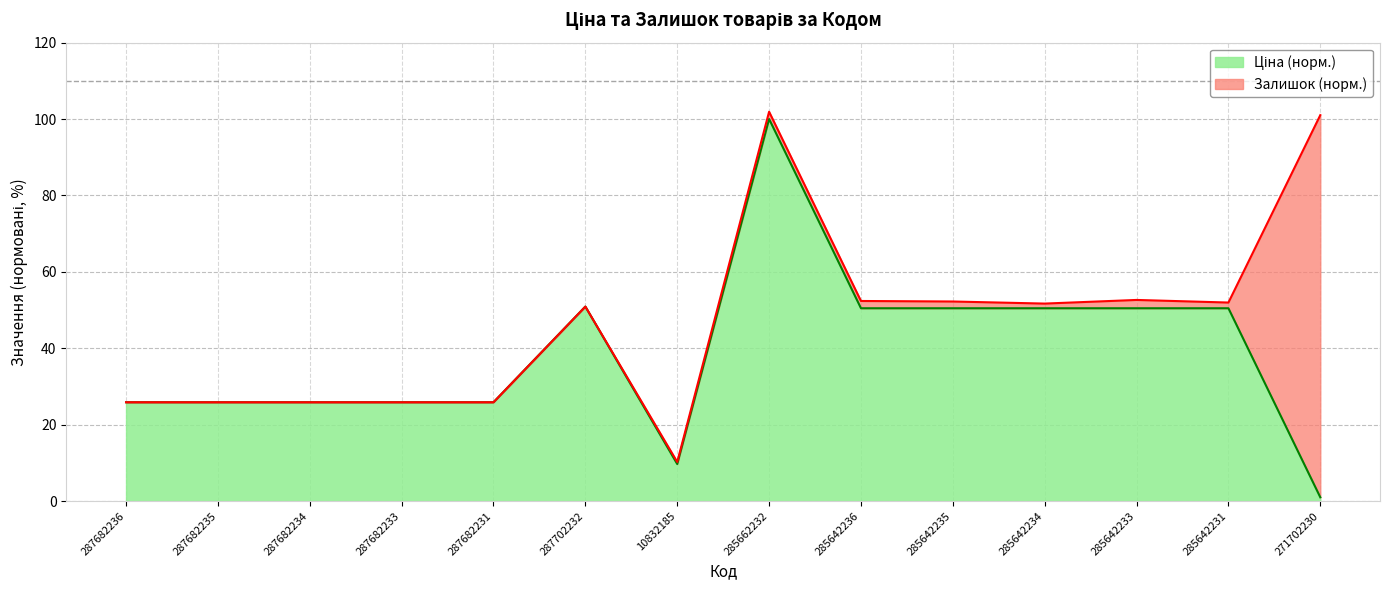

What is the value of the 5th point from the left?

25.9